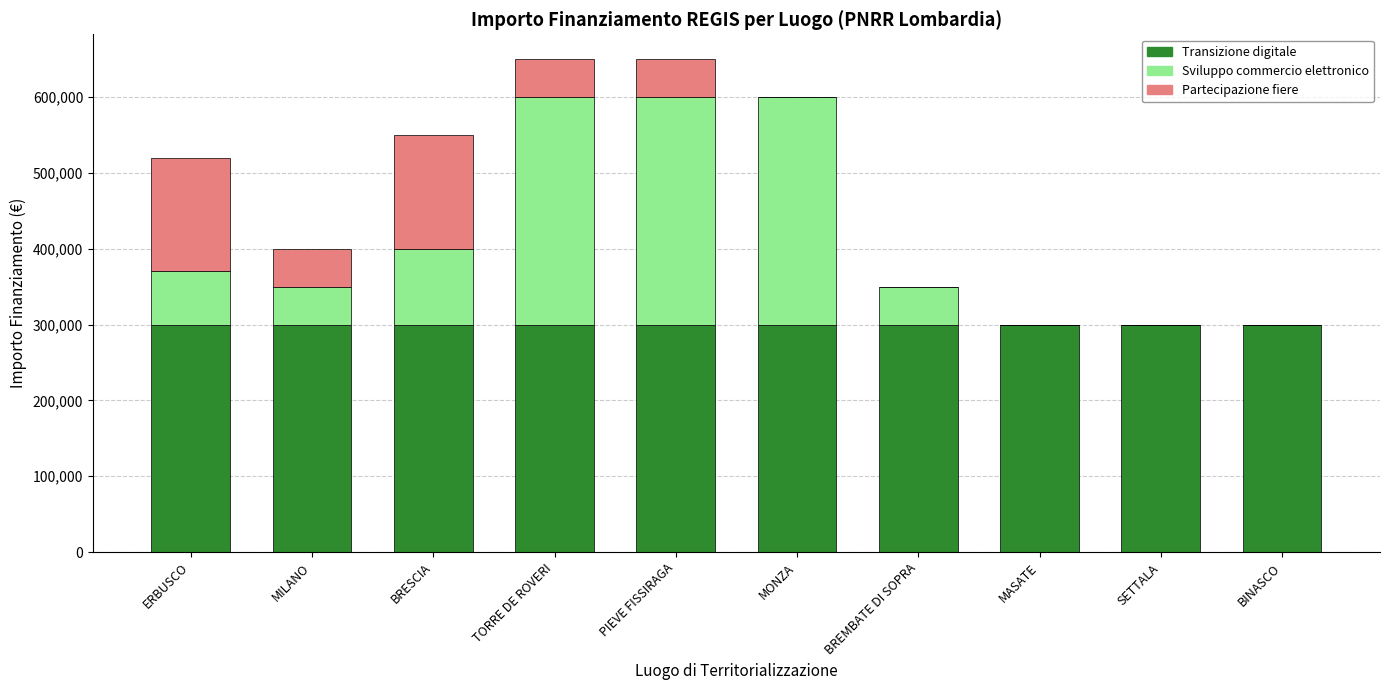

Are the bars grouped side by side (vs. stacked)?

No